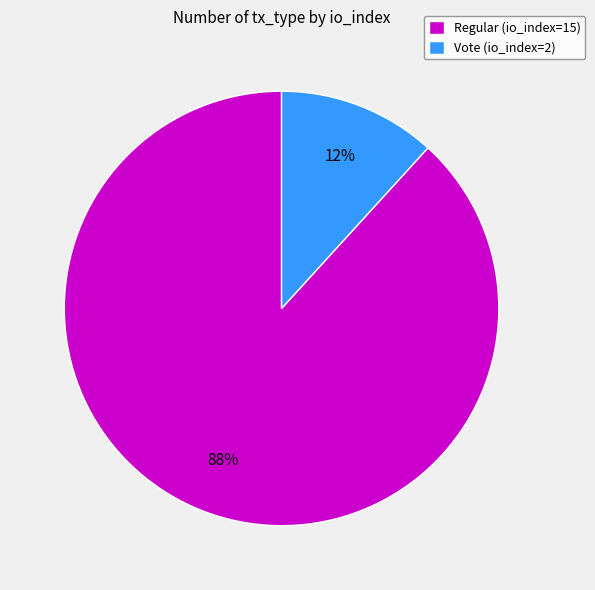

Which slice is the largest?

Regular (io_index=15)